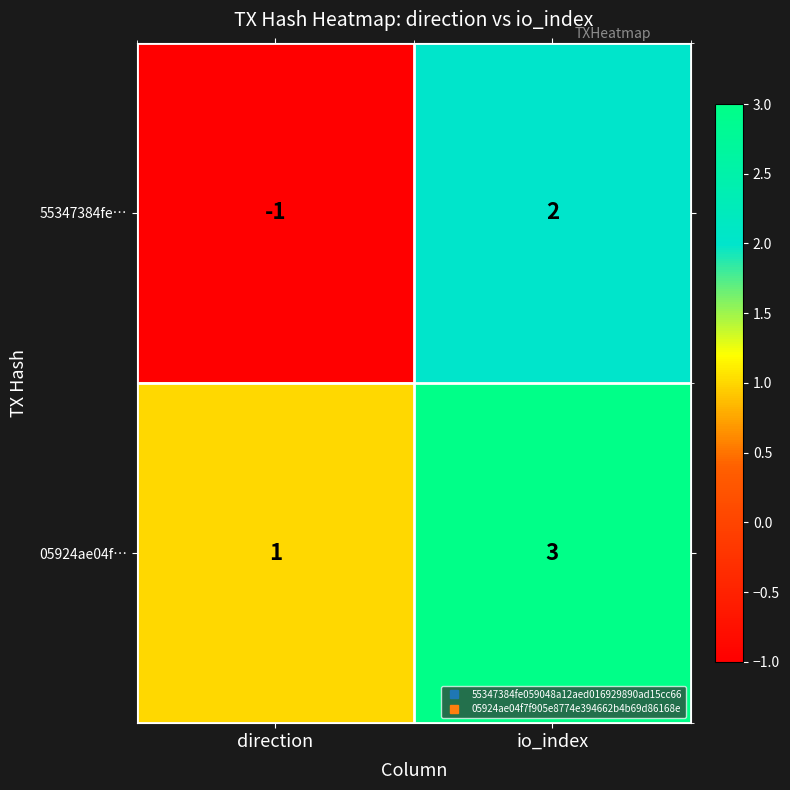

Is the value of 05924ae04f… at direction greater than the value of 55347384fe… at io_index?

No